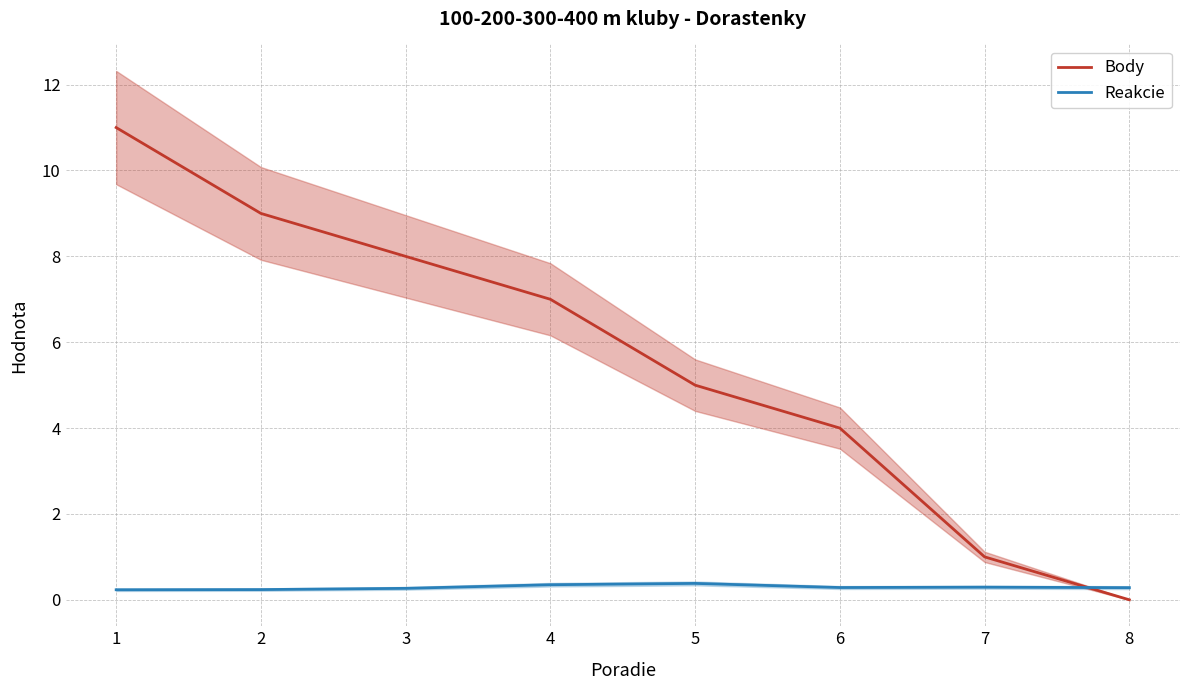

Which series changed the most between 4 and 5?

Body